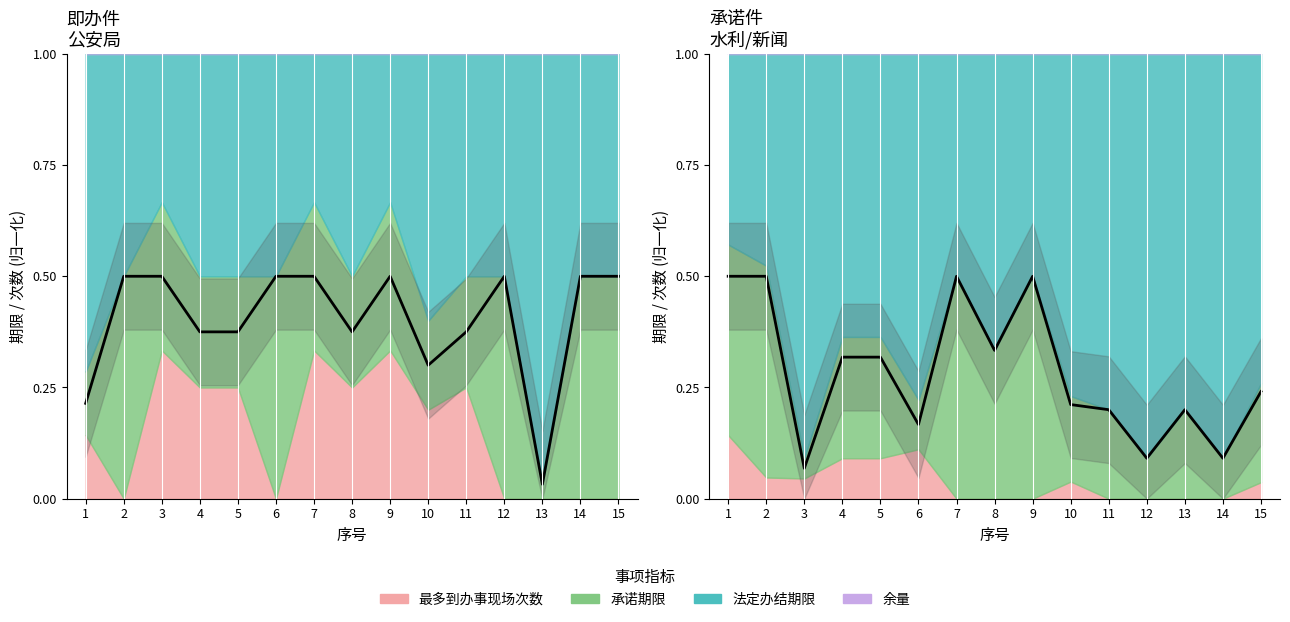

Reading right to left, list all the values displayed in this chart.

0.2	0.1	0.2	0.1	0.2	0.2	0.5	0.3	0.5	0.2	0.3	0.3	0.1	0.5	0.5